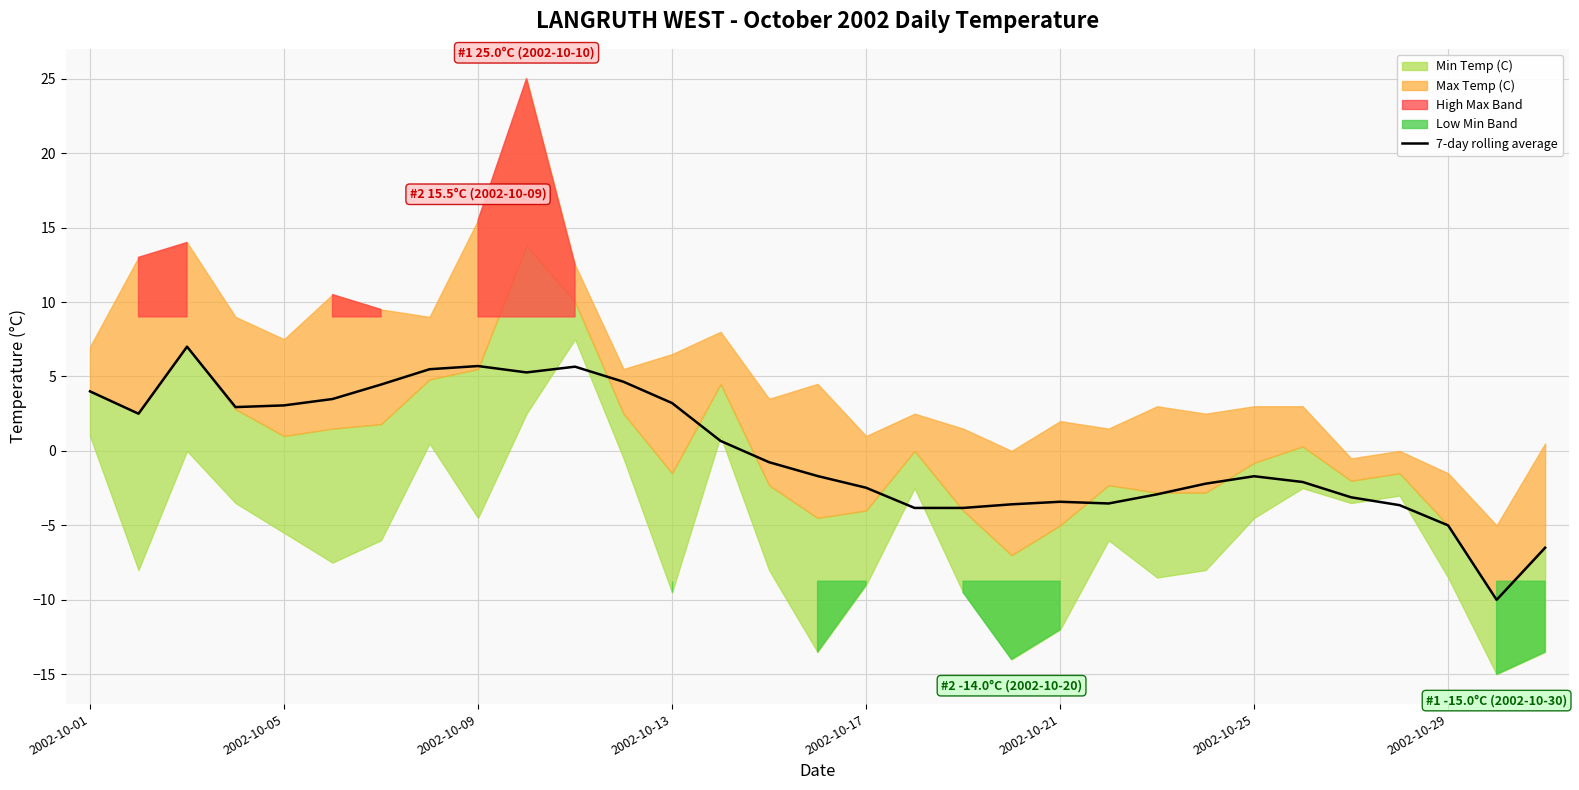

True or false: 7-day rolling average has a value of -3.4 at 2002-10-21.

True